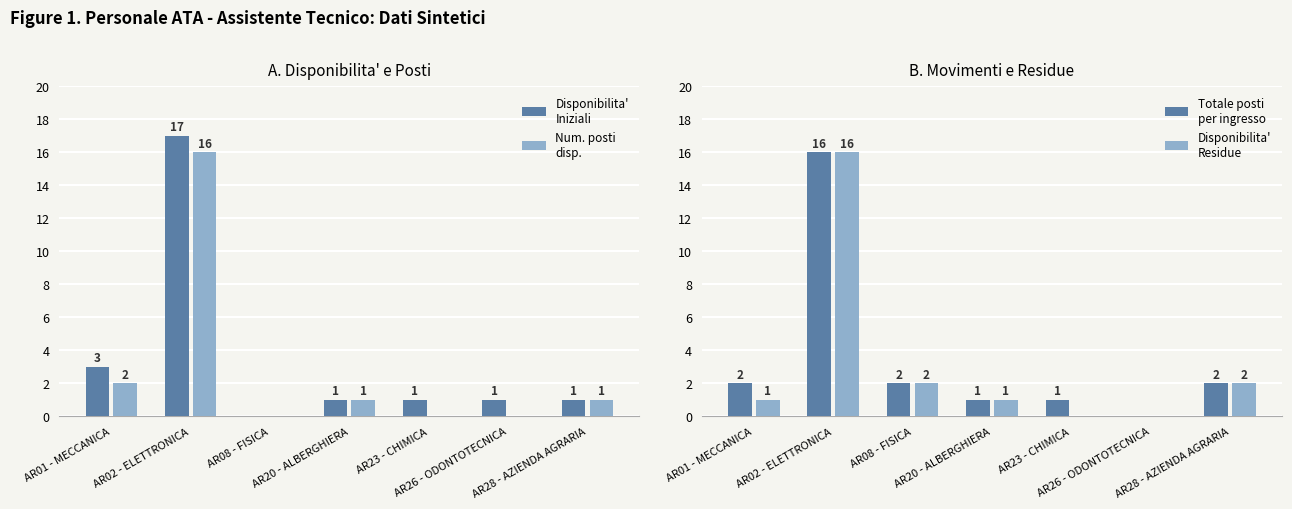

How many values in the Num. posti
disp. series are below 1?

3